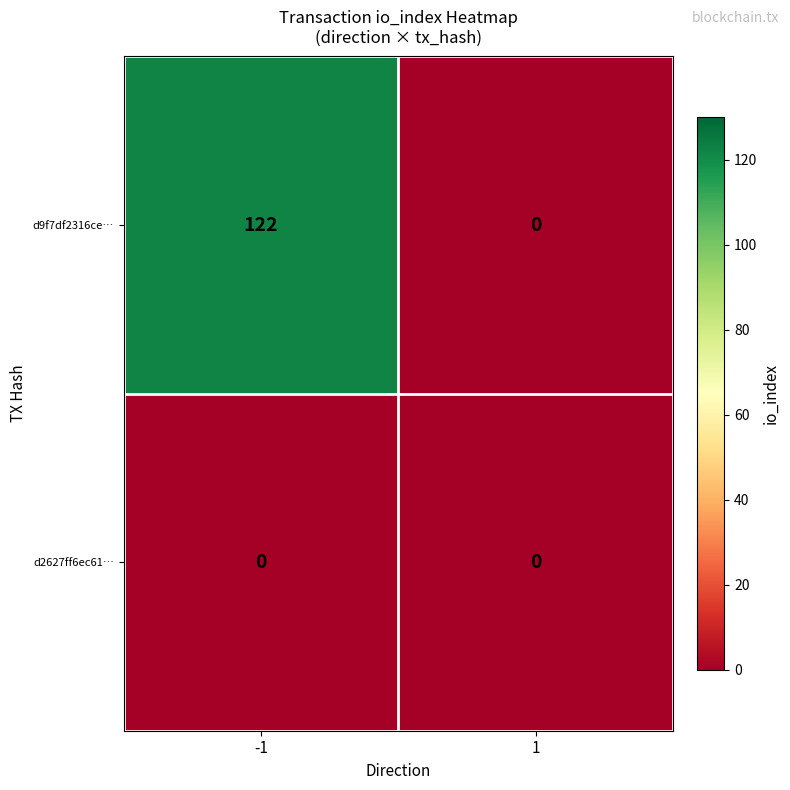

Is it true that d2627ff6ec61… equals 0 at -1?

True